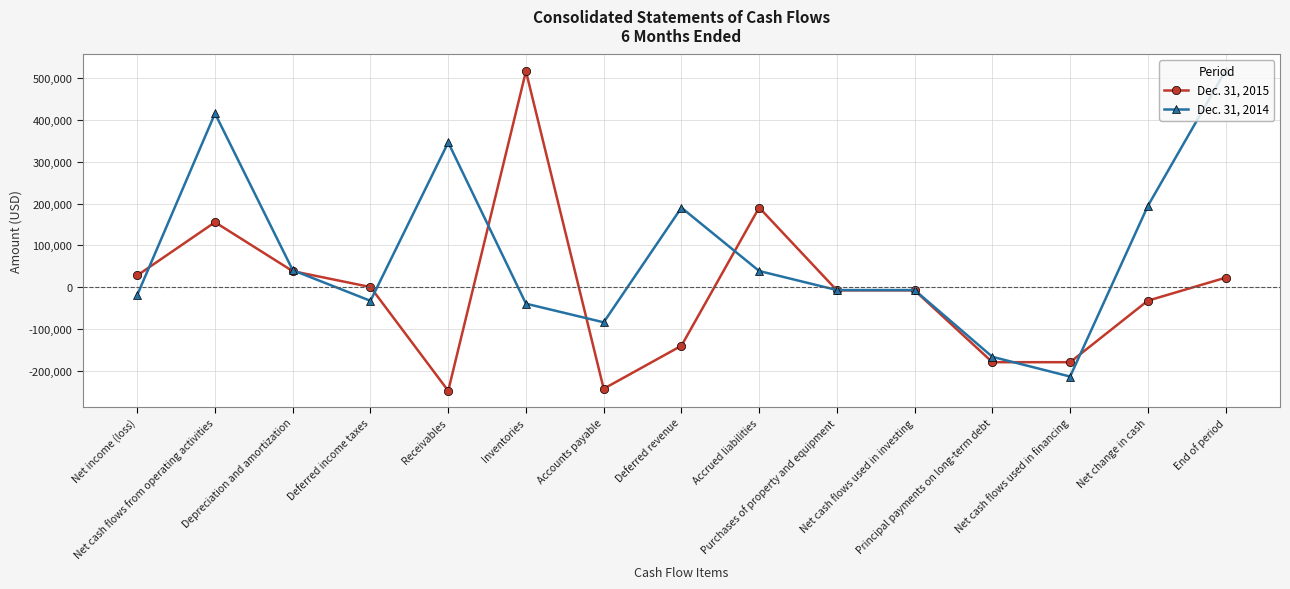

At End of period, list the series in order from smallest to largest.

Dec. 31, 2015, Dec. 31, 2014